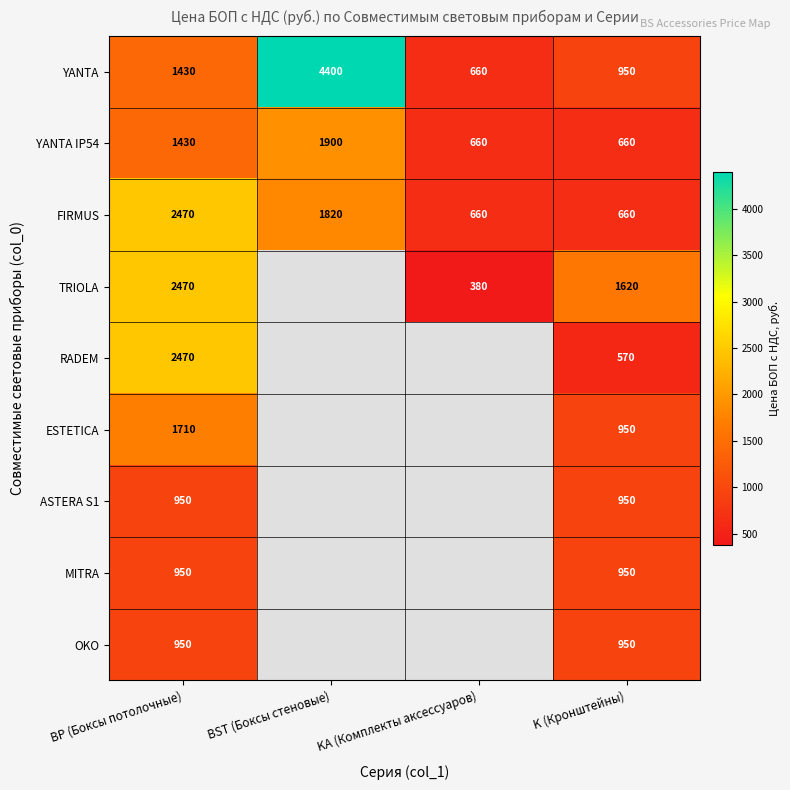

How many data points in YANTA are less than 1430?

2